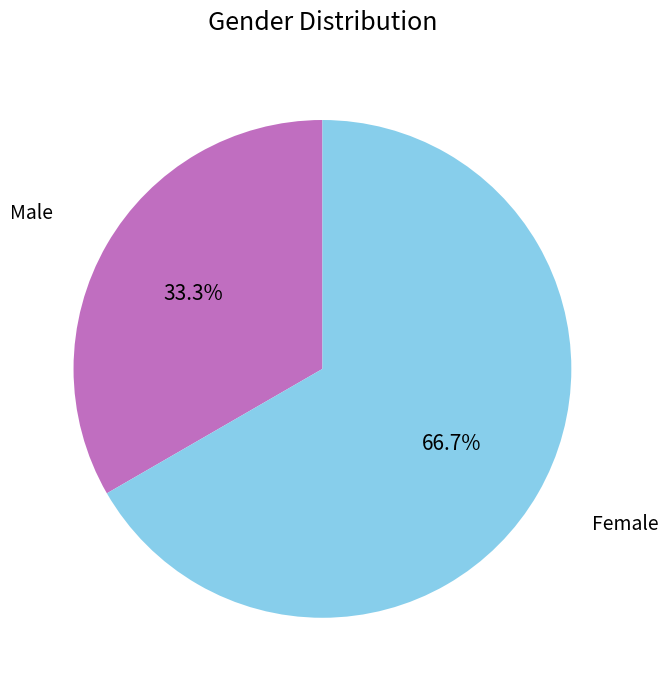

How much of the chart is everything except Female?

33.3%